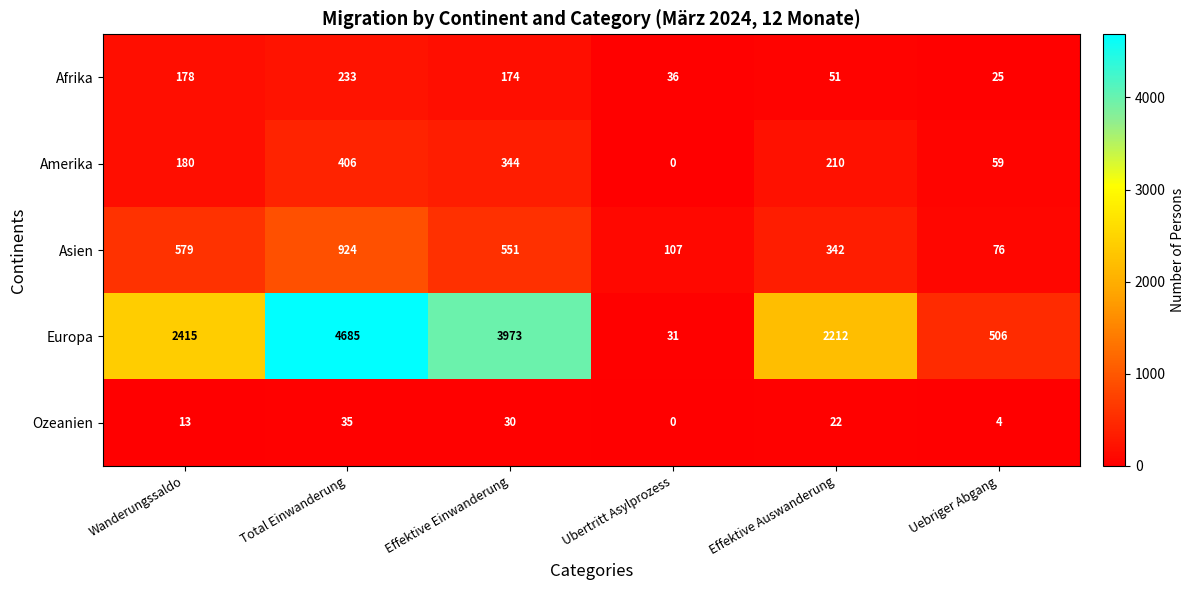

Reading left to right, list all the values displayed in this chart.

Afrika: 178	233	174	36	51	25
Amerika: 180	406	344	0	210	59
Asien: 579	924	551	107	342	76
Europa: 2415	4685	3973	31	2212	506
Ozeanien: 13	35	30	0	22	4